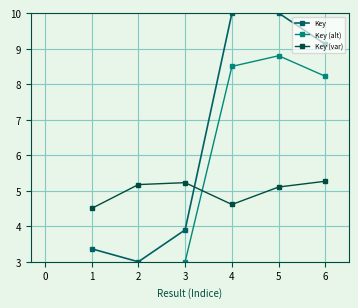

What is the value of the Key point at the 2nd from the left?

3.0